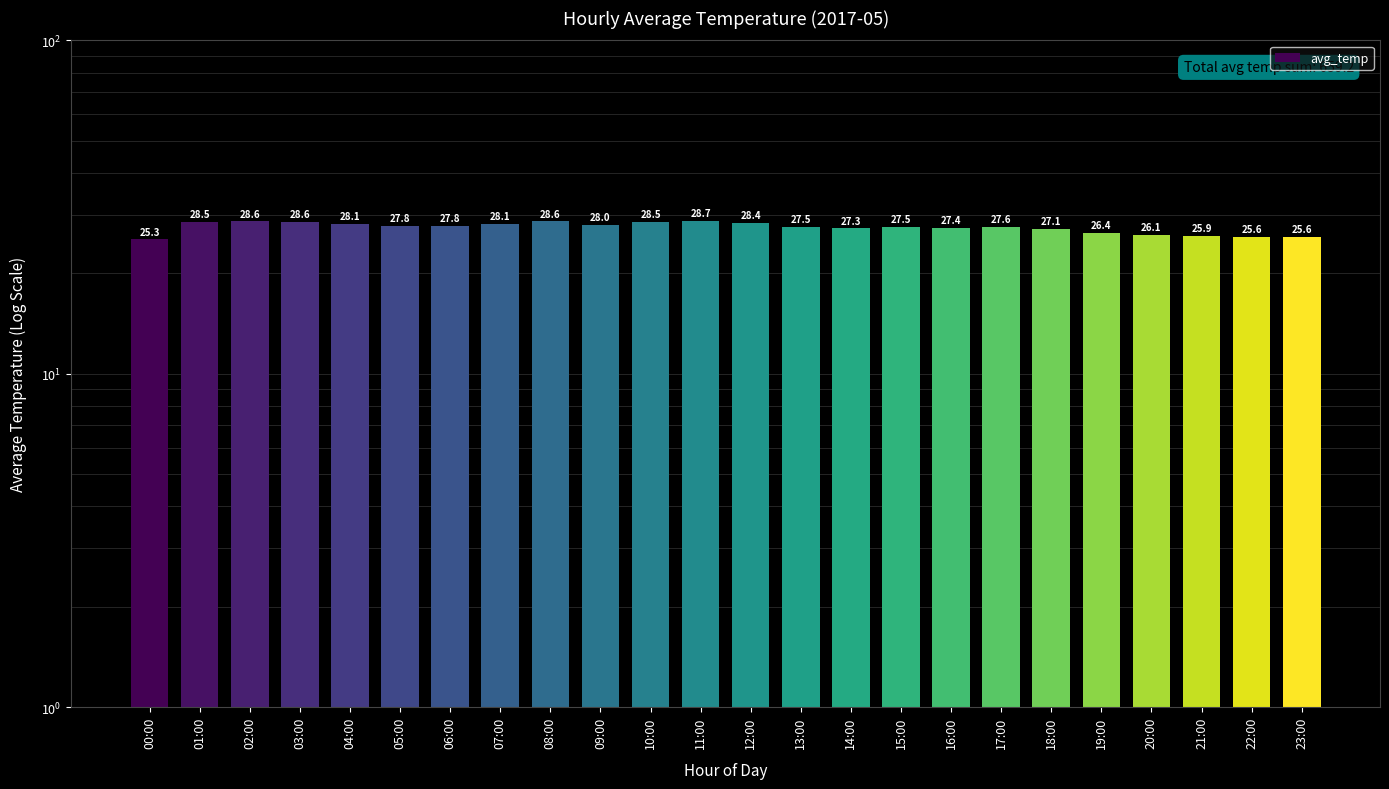

How many values are below 27?

6